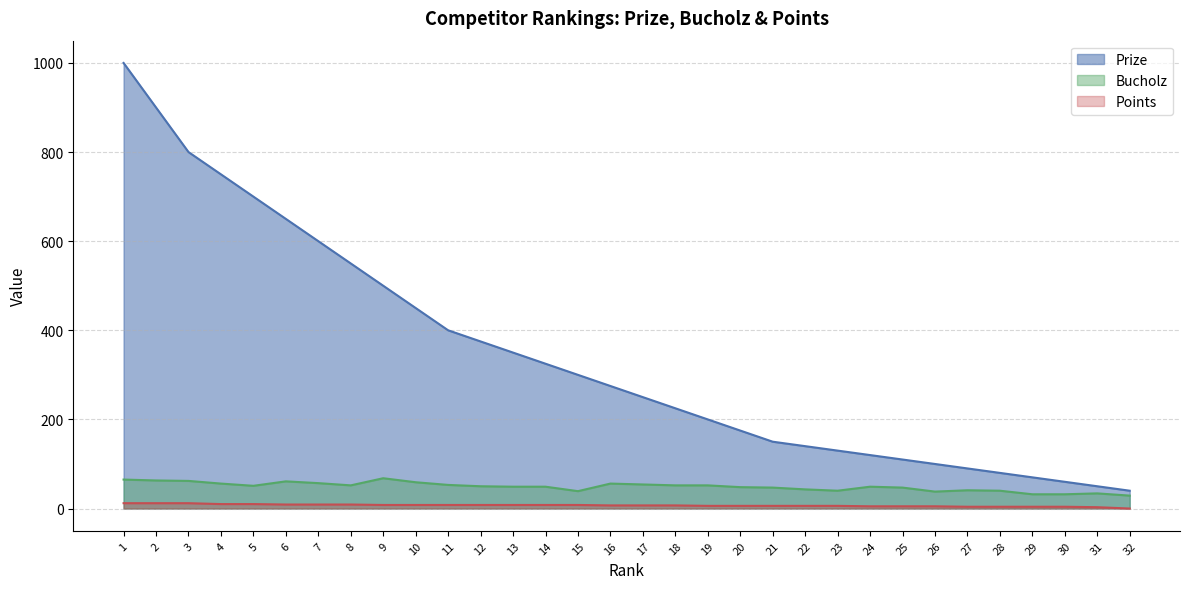

How many lines are shown in the chart?

3